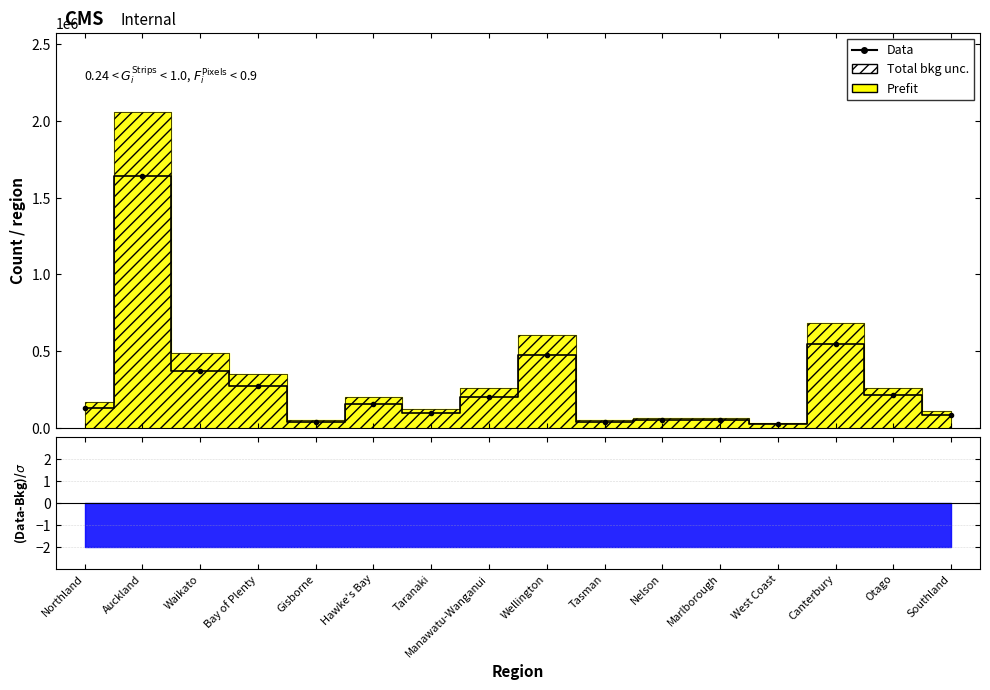

Reading left to right, extract all data points from this chart.

Northland=128424	Auckland=1642591	Waikato=371116	Bay of Plenty=270786	Gisborne=40272	Hawke's Bay=157759	Taranaki=95121	Manawatu-Wanganui=200488	Wellington=475333	Tasman=40423	Nelson=49986	Marlborough=50417	West Coast=24998	Canterbury=546802	Otago=212294	Southland=82325